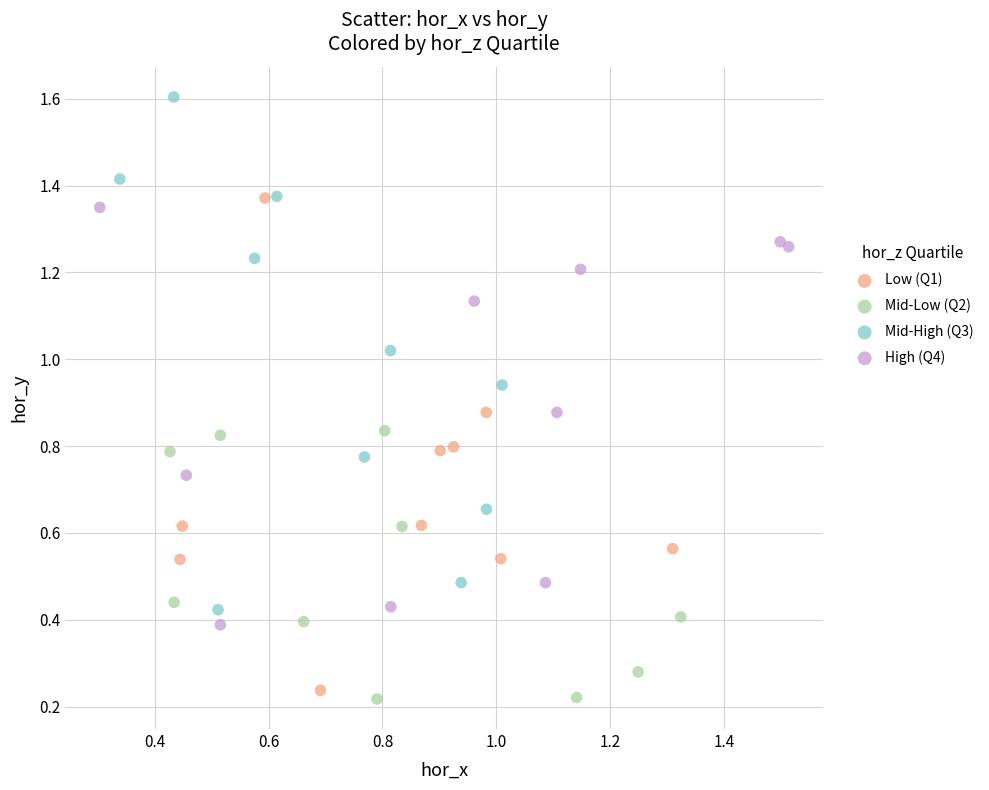

Which series reaches the maximum Y coordinate?

Mid-High (Q3)